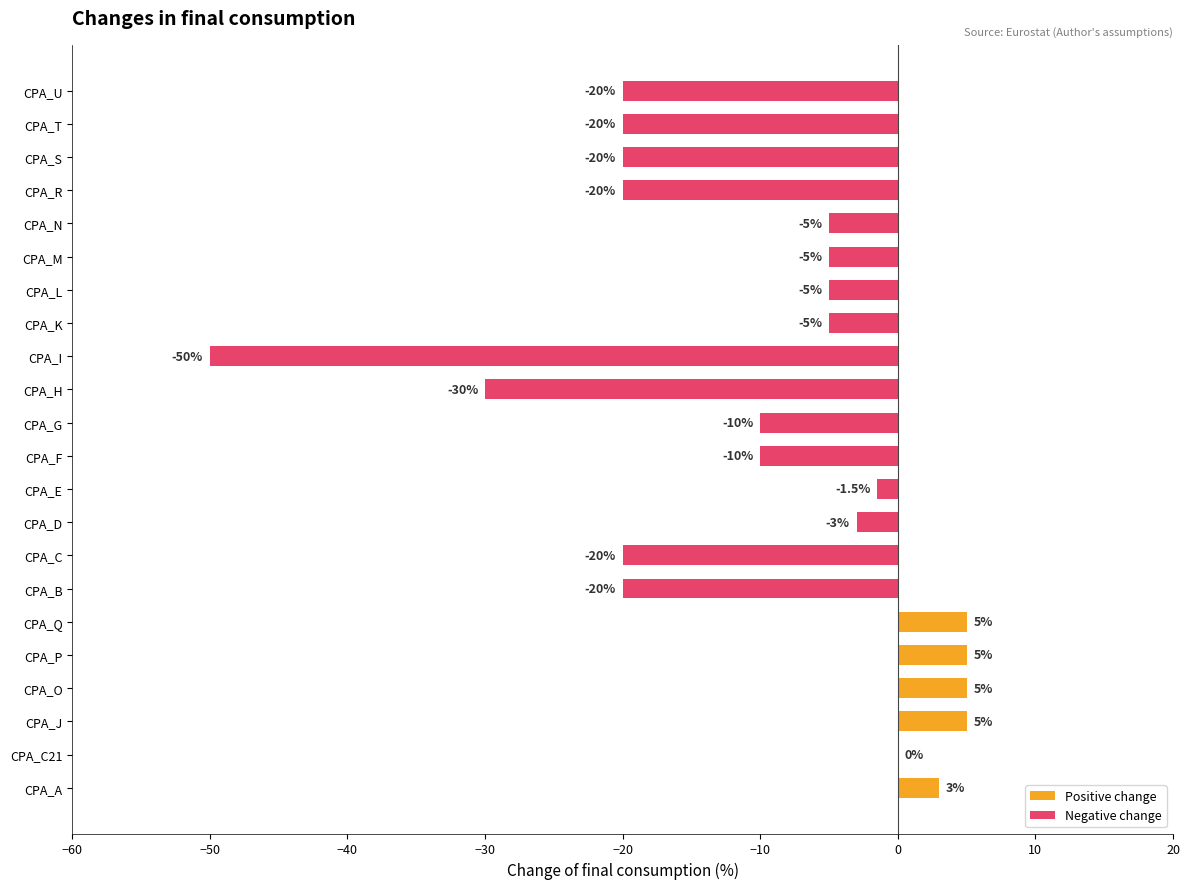

True or false: the data shows -14.2 at CPA_G.

False